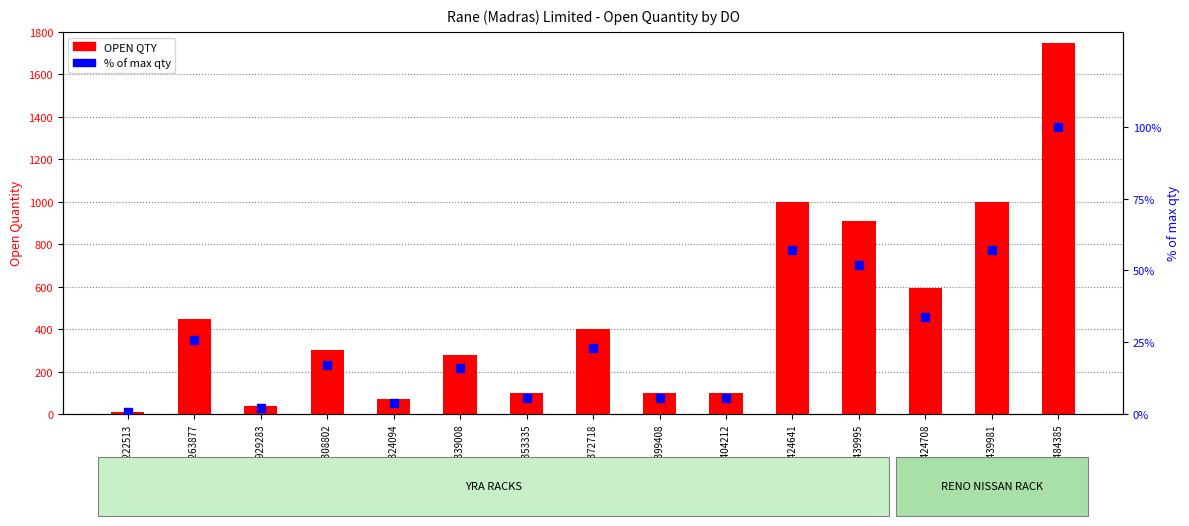

What are all the series names shown in the legend?

OPEN QTY, % of max qty